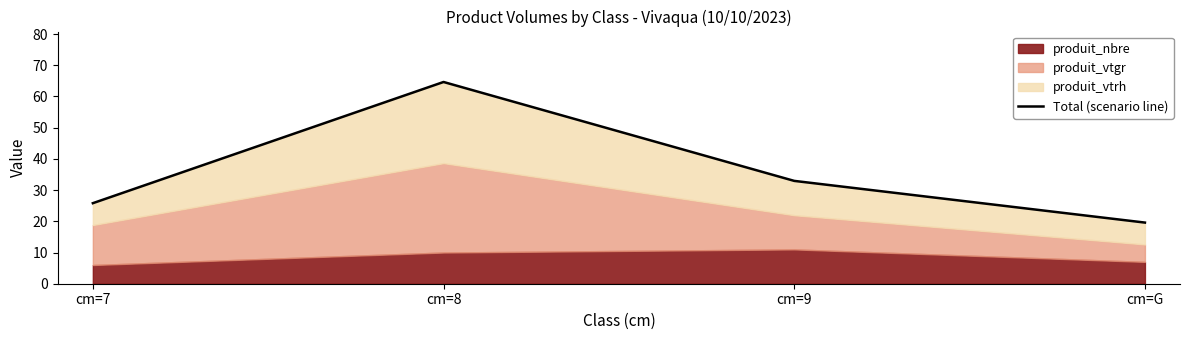

True or false: there are more than 1 points higher than both neighbors.

False